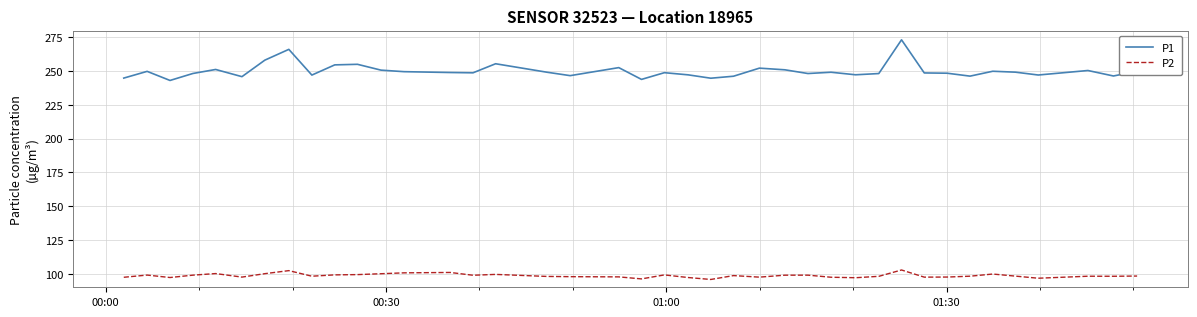

Which series has the largest total across all categories?

P1